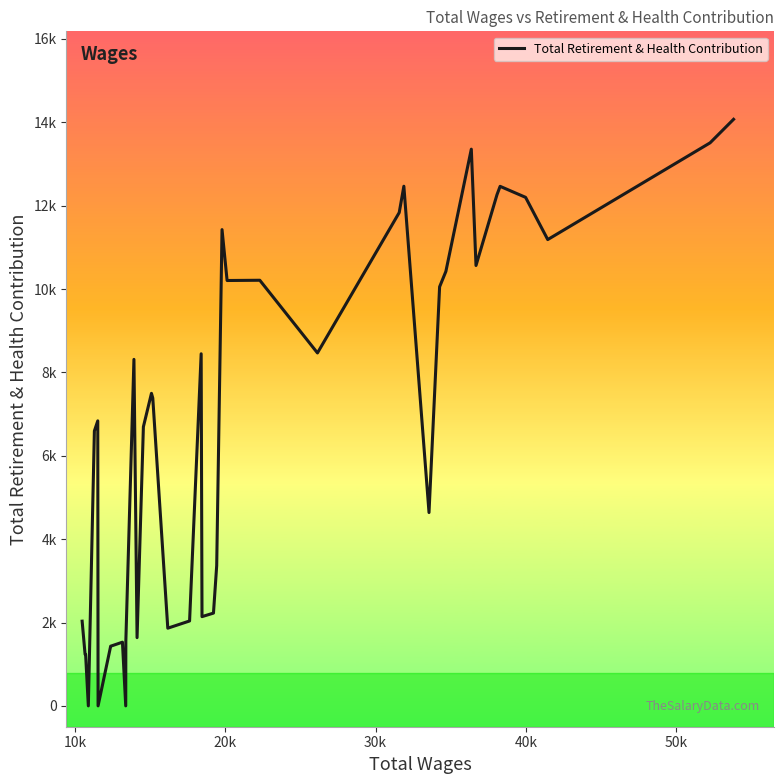

Does the chart display data point markers on the line(s)?

No